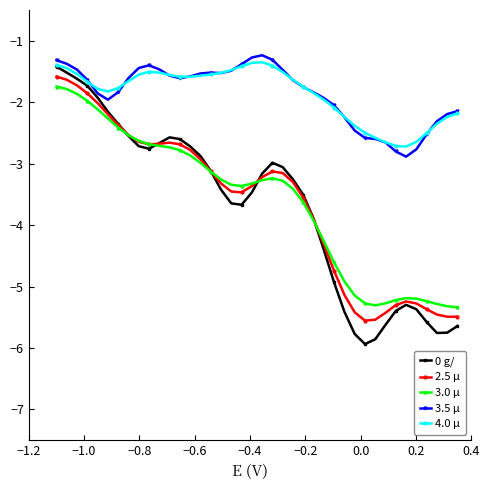

Which series has the largest range (max minus min)?

0 g/